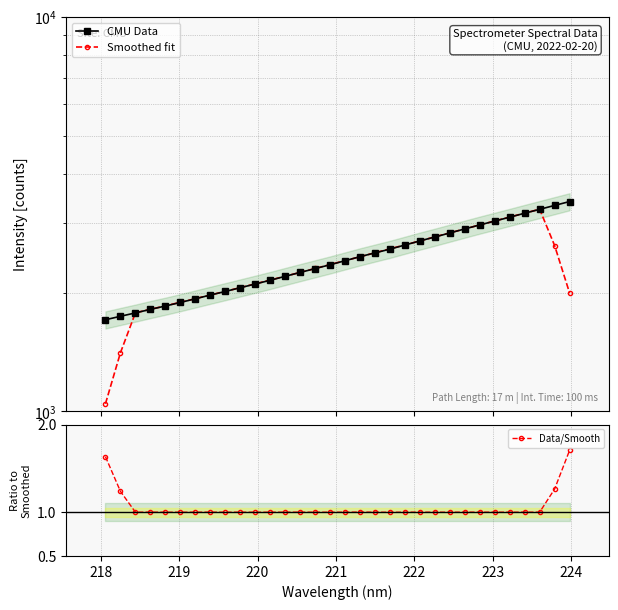

Reading left to right, list all the values displayed in this chart.

CMU Data: 1707.2	1742.1	1776.8	1813.9	1849.9	1888.6	1929.6	1971.9	2014.1	2058.4	2103.5	2150.2	2200.3	2250.6	2301.7	2353.9	2410.0	2467.8	2522.8	2578.7	2641.2	2705.5	2768.0	2833.9	2901.8	2970.0	3037.7	3107.4	3179.9	3253.1	3327.6	3404.0
Smoothed fit: 1045.2	1408.0	1778.0	1814.3	1851.8	1890.8	1930.8	1972.5	2015.5	2059.6	2105.3	2152.6	2201.3	2251.3	2303.3	2356.8	2411.3	2466.7	2524.1	2583.2	2643.3	2705.5	2770.1	2835.8	2902.3	2970.2	3039.4	3109.6	3181.1	3254.4	2632.9	1997.0
Data/Smooth: 1.6	1.2	1.0	1.0	1.0	1.0	1.0	1.0	1.0	1.0	1.0	1.0	1.0	1.0	1.0	1.0	1.0	1.0	1.0	1.0	1.0	1.0	1.0	1.0	1.0	1.0	1.0	1.0	1.0	1.0	1.3	1.7